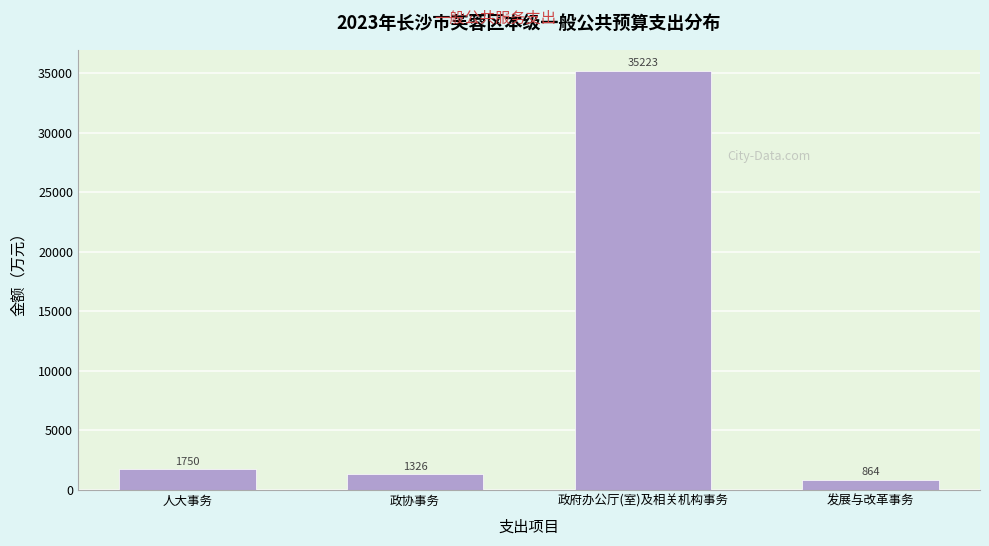

List the labels in order of value, smallest first.

发展与改革事务, 政协事务, 人大事务, 政府办公厅(室)及相关机构事务